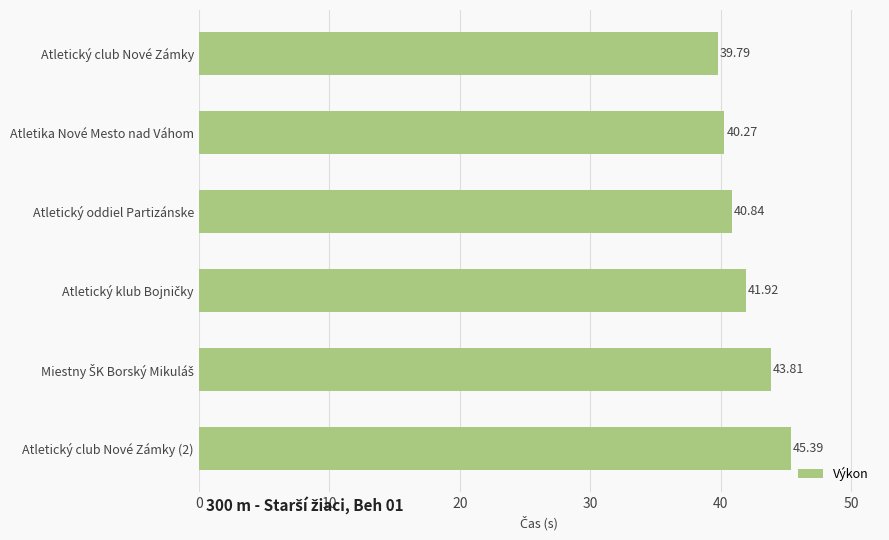

Which label corresponds to the largest value in the chart?

Atletický club Nové Zámky (2)